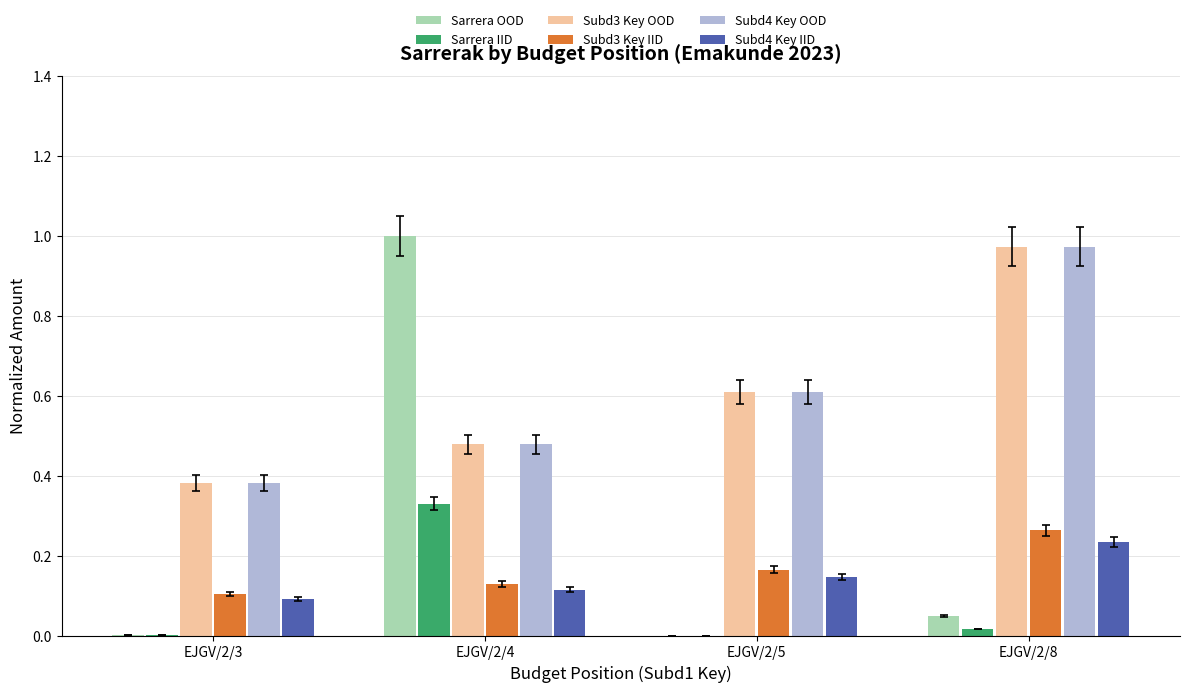

Is the value of Subd3 Key IID at EJGV/2/4 greater than the value of Sarrera IID at EJGV/2/3?

Yes